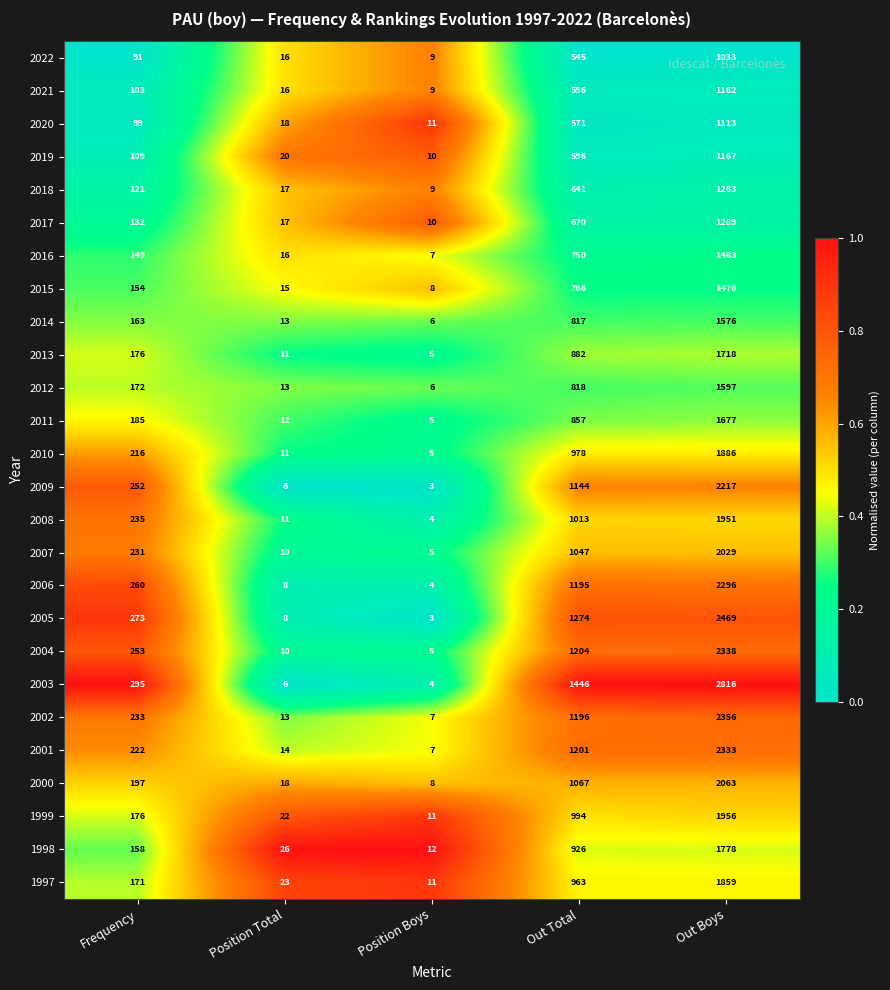

List the series in order of their peak value, lowest first.

2022, 2020, 2021, 2019, 2018, 2017, 2016, 2015, 2014, 2012, 2011, 2013, 1998, 1997, 2010, 2008, 1999, 2007, 2000, 2009, 2006, 2001, 2004, 2002, 2005, 2003